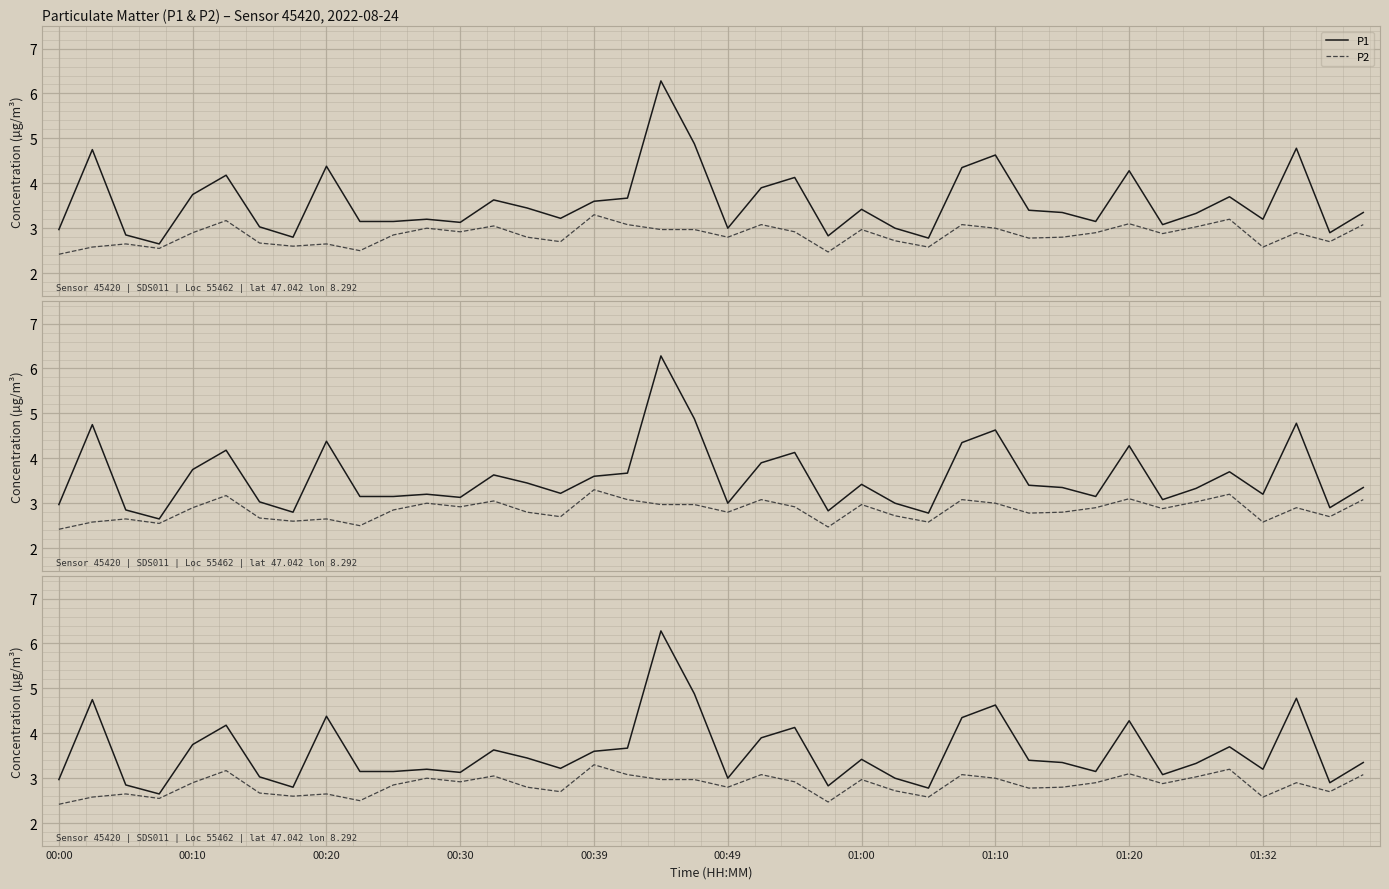

Which category has the highest value in the P2 series?

00:39